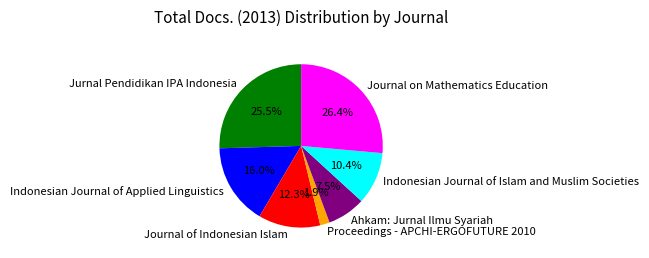

How many segments does this pie chart have?

7